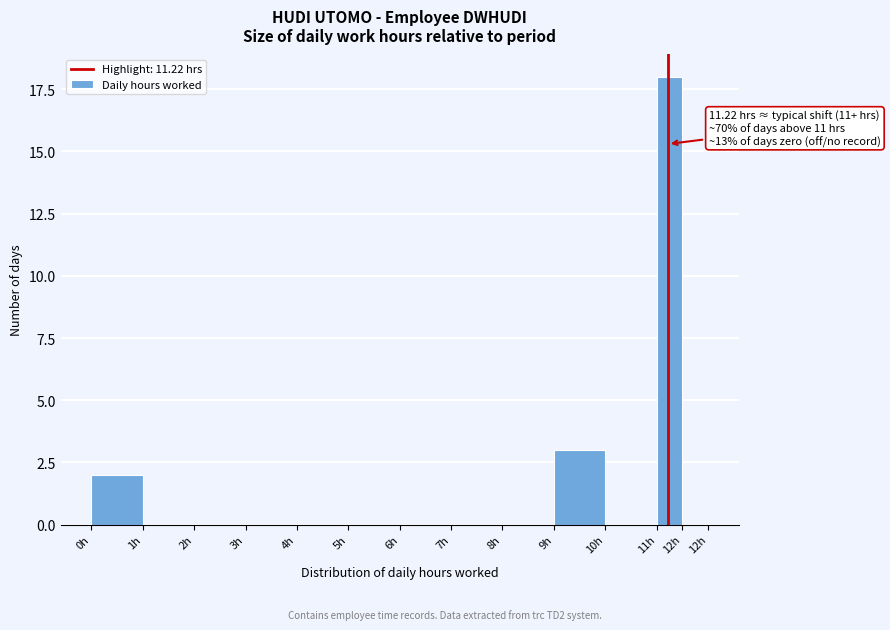

Reading right to left, extract all data points from this chart.

12h=0	11h=18	10h=0	9h=3	8h=0	7h=0	6h=0	5h=0	4h=0	3h=0	2h=0	1h=0	0h=2